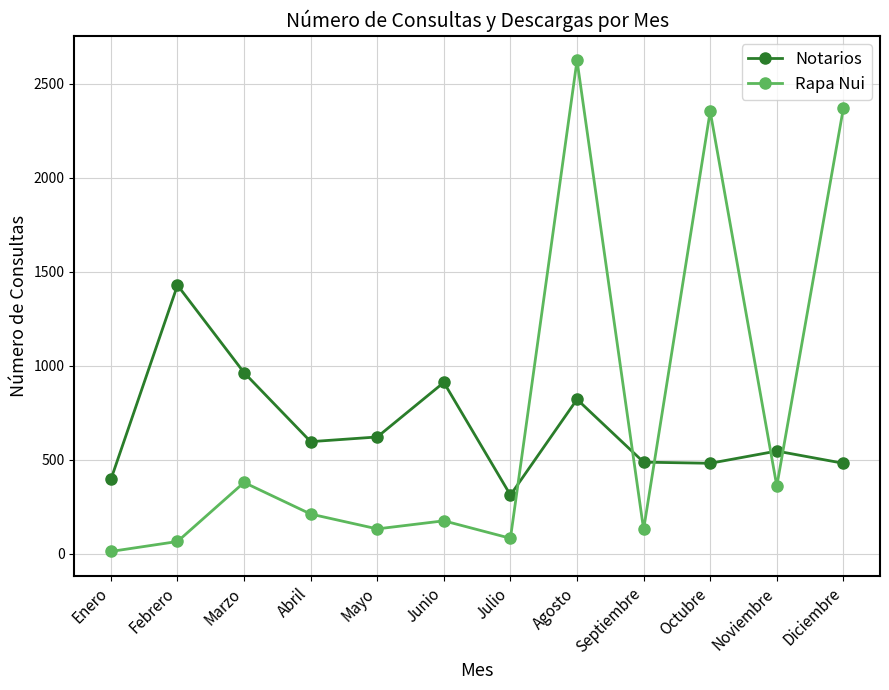

Which series has the widest spread of values?

Rapa Nui